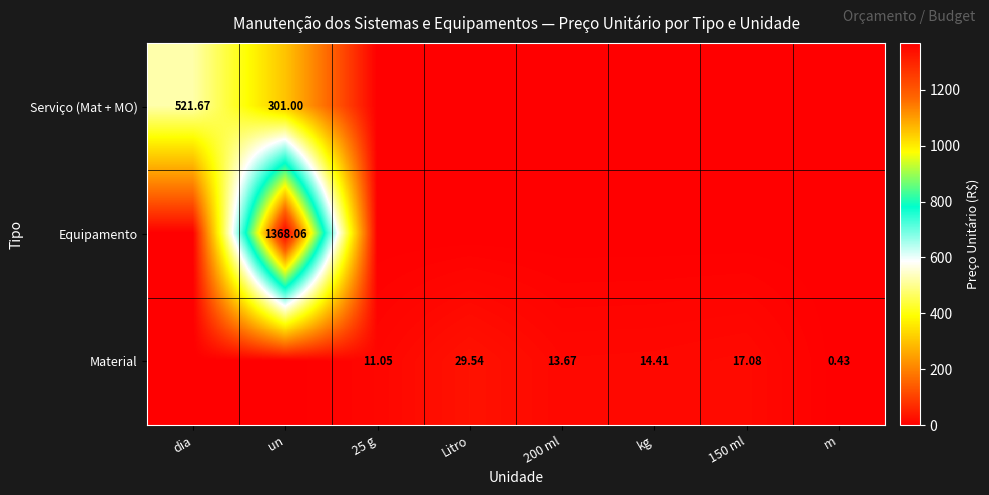

Which series has the largest total across all categories?

Equipamento